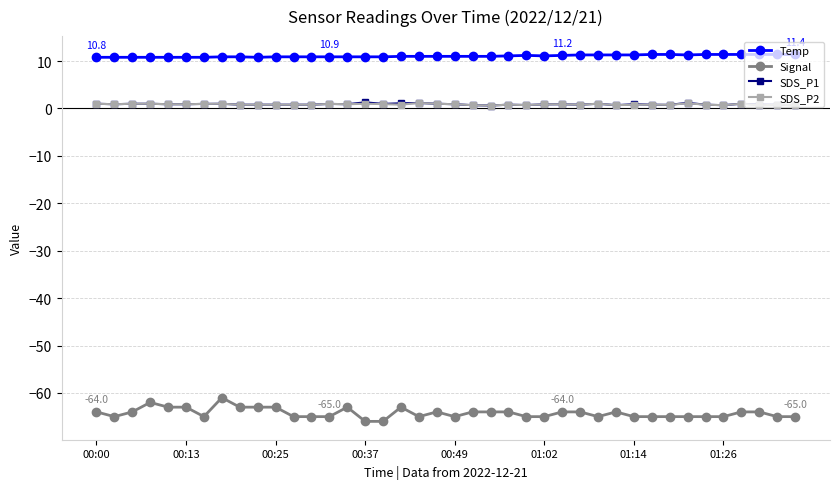

How many distinct data groups are displayed?

4